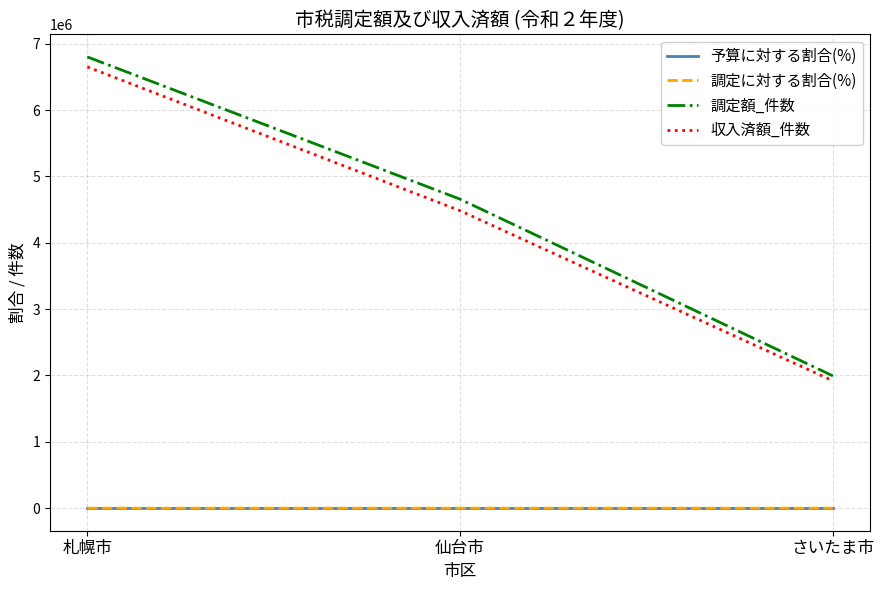

What is the greatest value displayed?

6800617.0